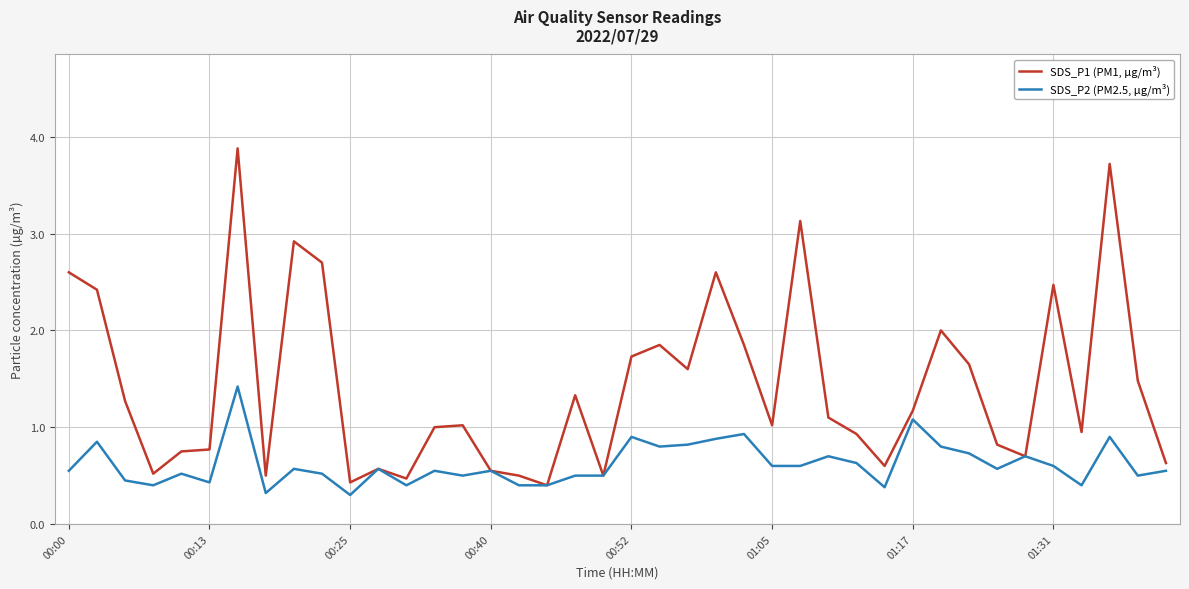

Which series has the largest range (max minus min)?

SDS_P1 (PM1, µg/m³)